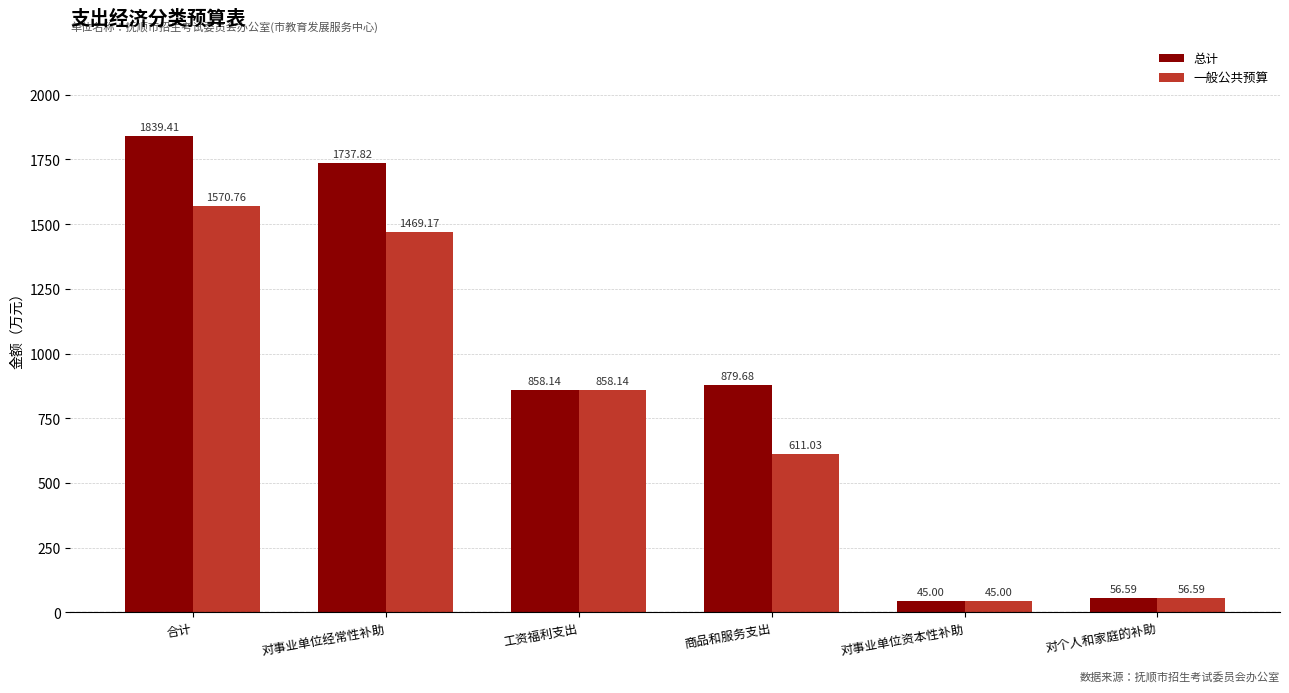

Reading left to right, extract all data points from this chart.

总计: 合计=1839.4	对事业单位经常性补助=1737.8	工资福利支出=858.1	商品和服务支出=879.7	对事业单位资本性补助=45.0	对个人和家庭的补助=56.6
一般公共预算: 合计=1570.8	对事业单位经常性补助=1469.2	工资福利支出=858.1	商品和服务支出=611.0	对事业单位资本性补助=45.0	对个人和家庭的补助=56.6